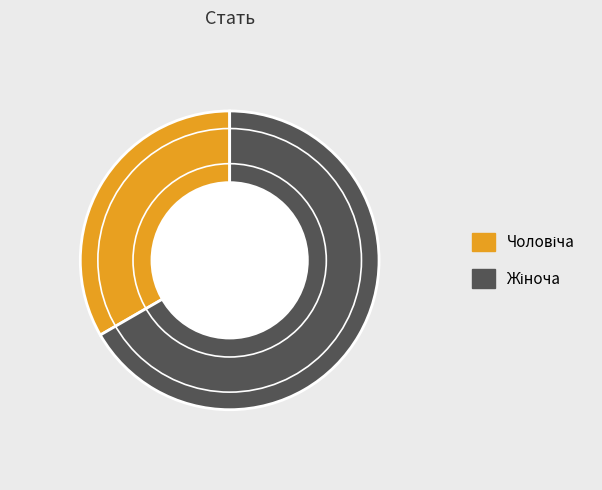

Is there any slice that represents more than half of the pie?

Yes